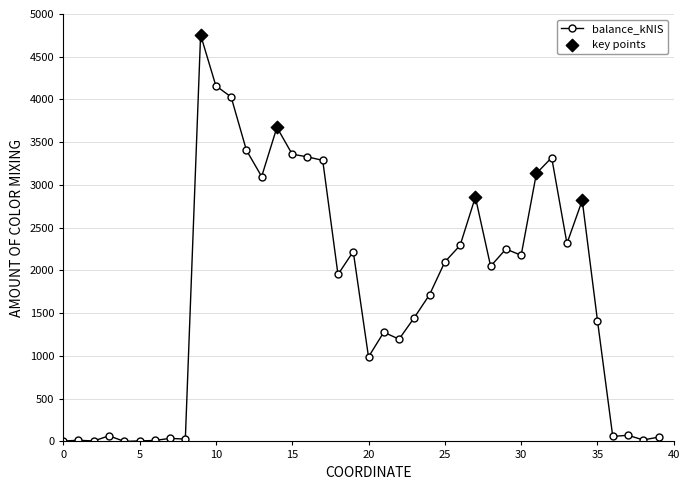

What is the difference between the maximum and minimum values?

4755.6